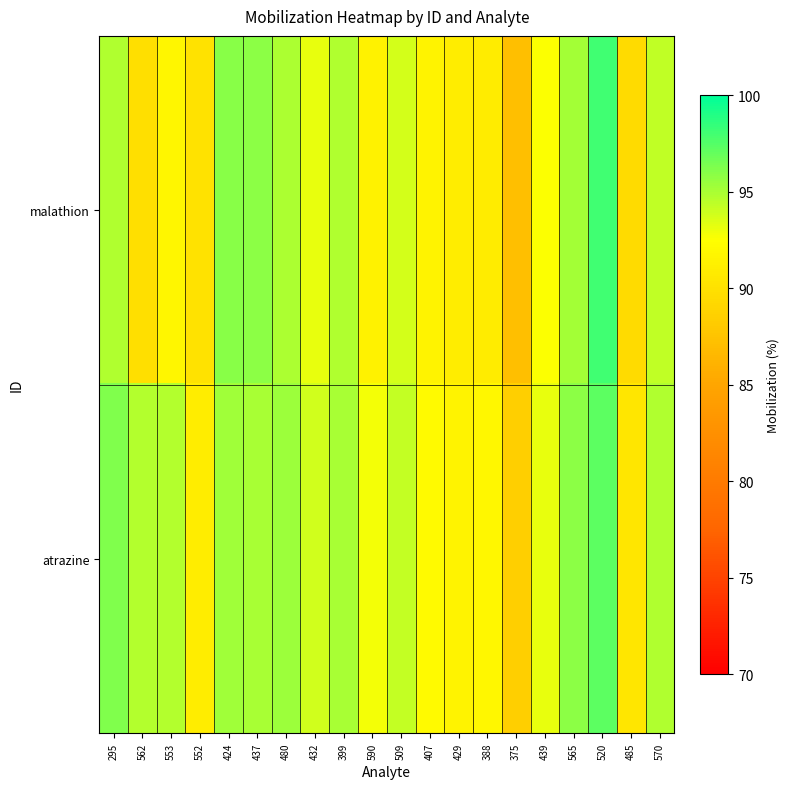

Which series changed the most between 553 and 388?

atrazine